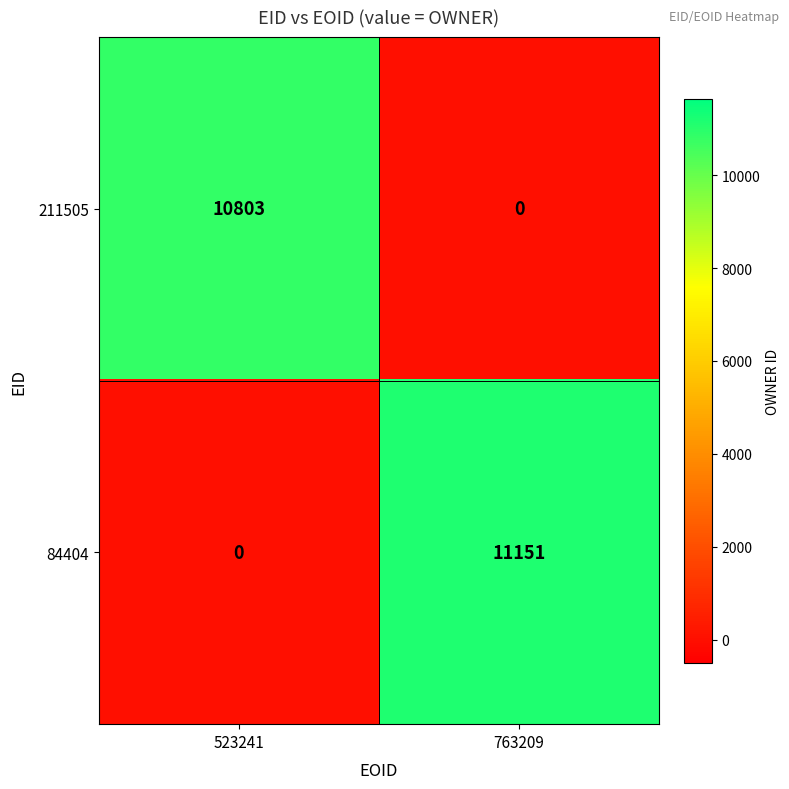

What is the sum of the 211505 values at 523241 and 763209?

10803